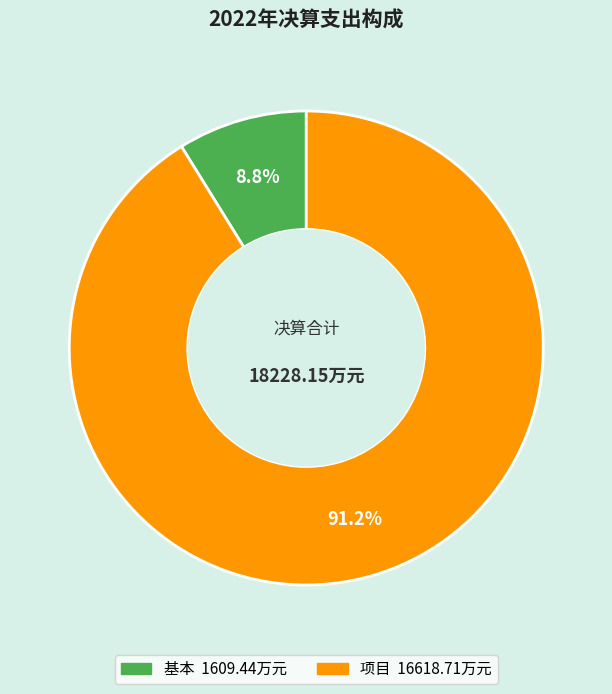

Which category accounts for the majority?

项目